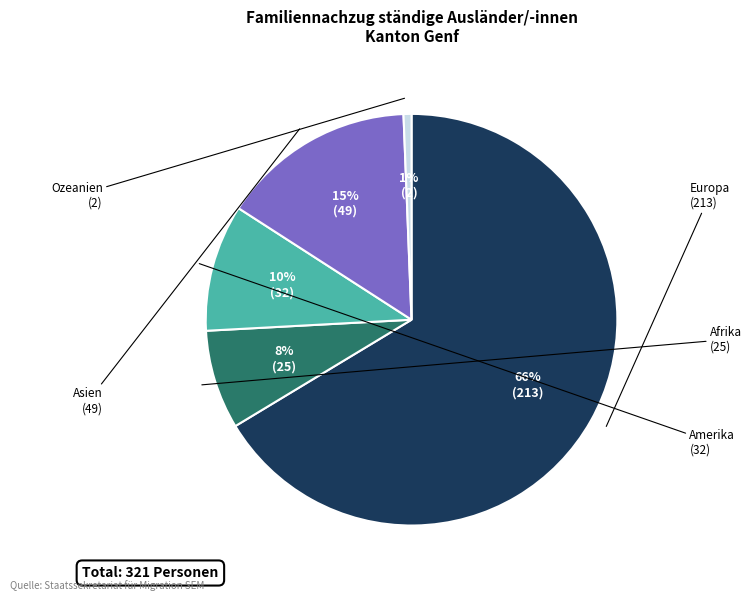

Does any single category account for the majority?

Yes